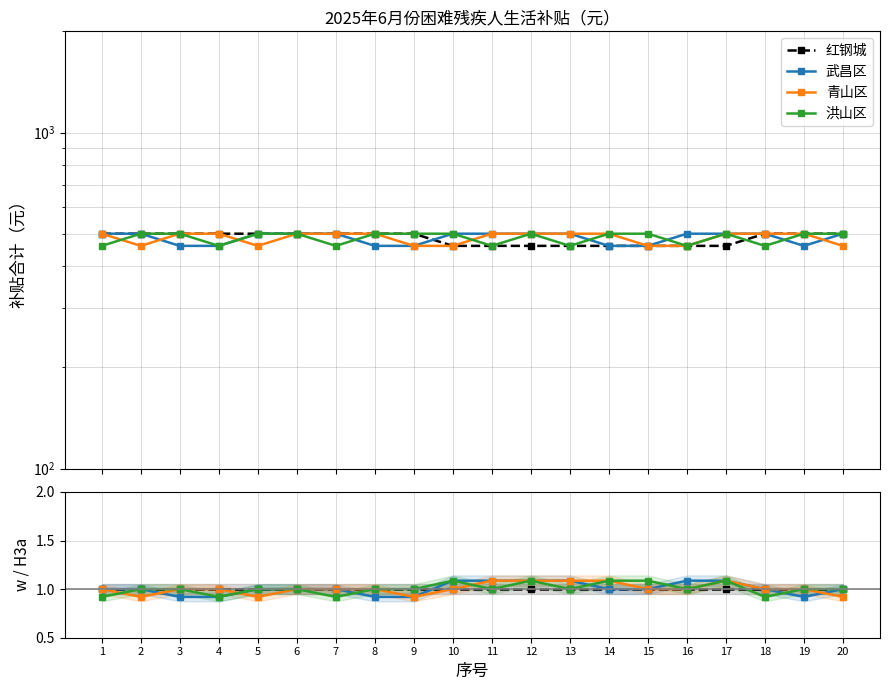

Which label corresponds to the smallest value in the chart?

3